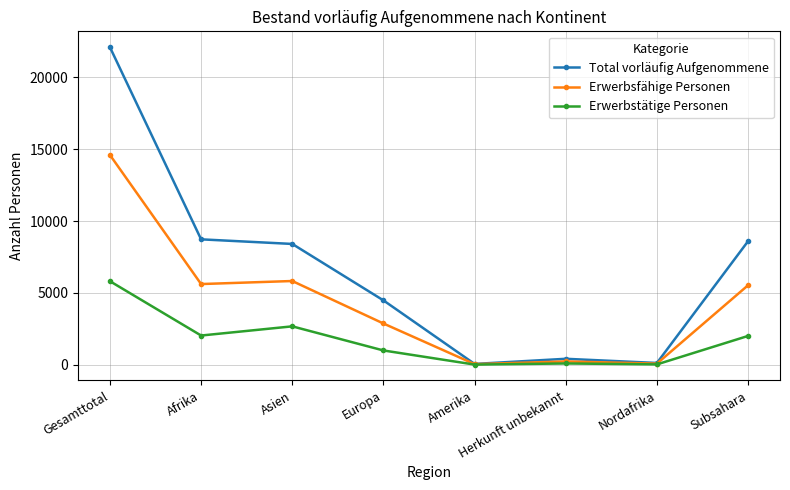

What is the average value of the Erwerbsfähige Personen series?

4352